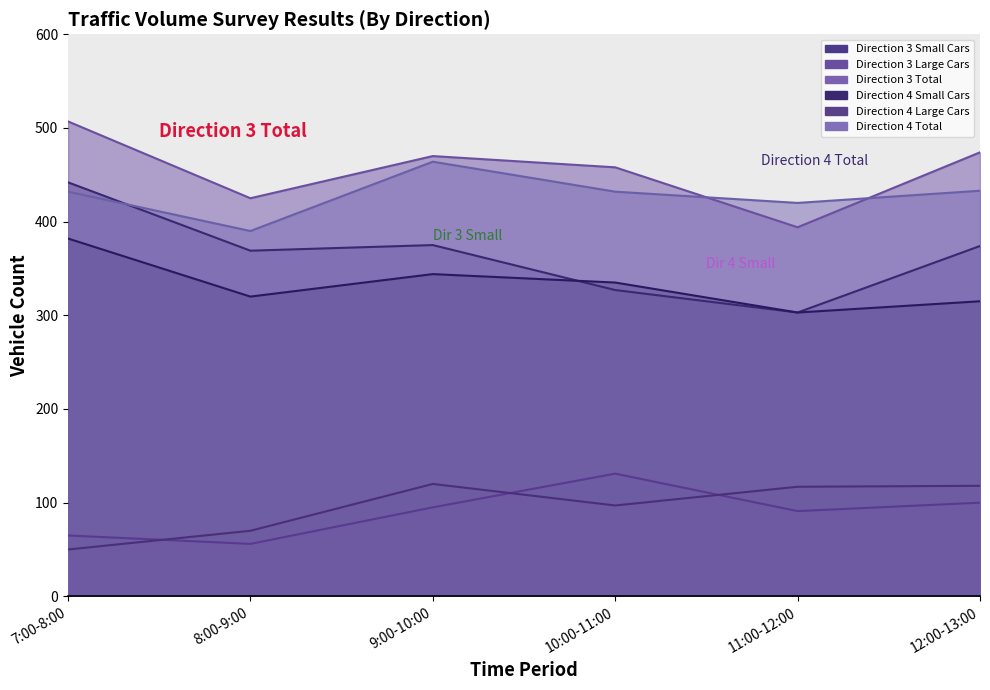

True or false: Direction 4 Small Cars and Direction 4 Large Cars intersect in this chart.

False